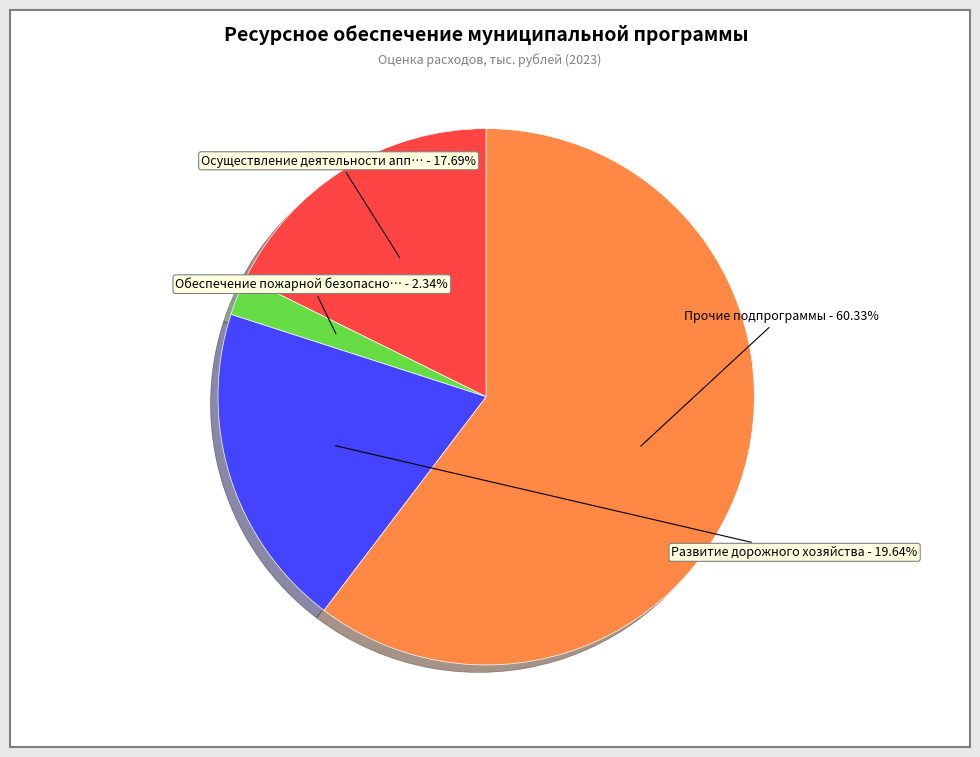

To the nearest percent, what is the difference between the largest and smallest slice percentages?

58%